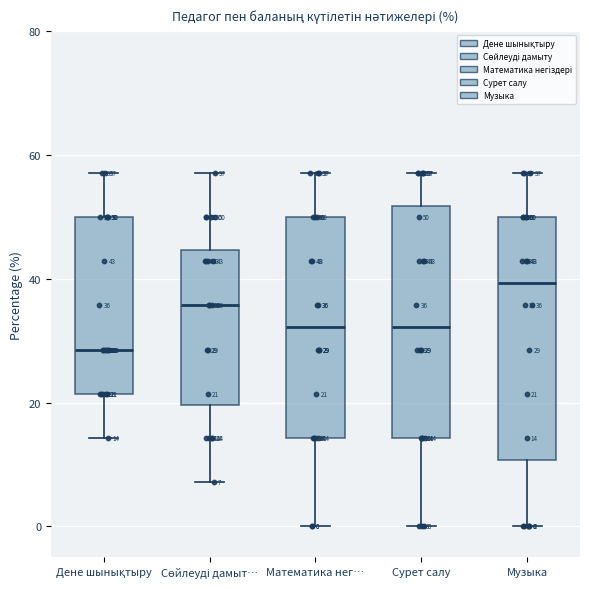

Which box's median line is the lowest?

Дене шынықтыру